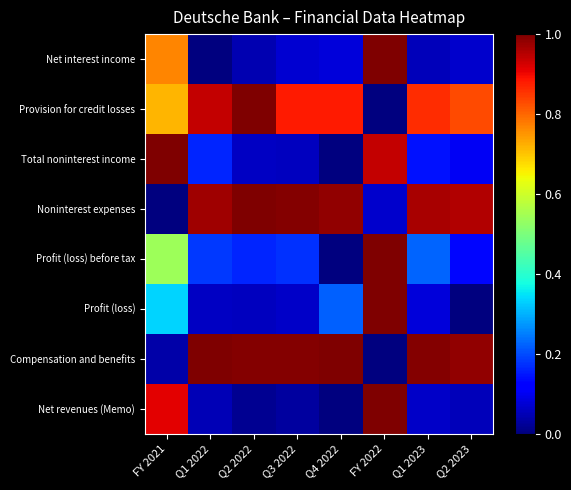

Between Q2 2022 and Q1 2023, which series saw the biggest shift?

Provision for credit losses